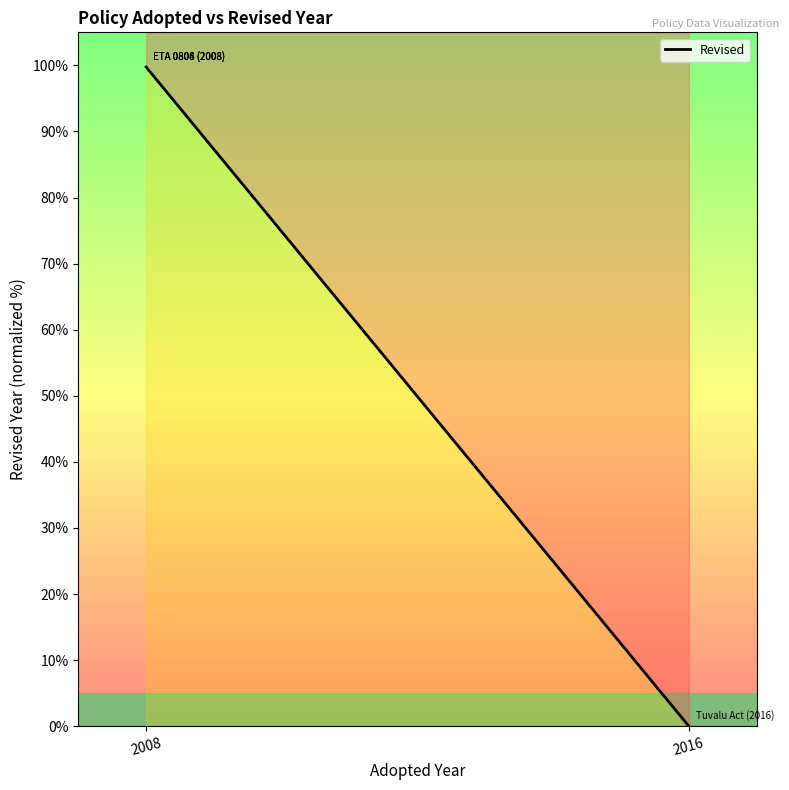

How many lines are shown in the chart?

1